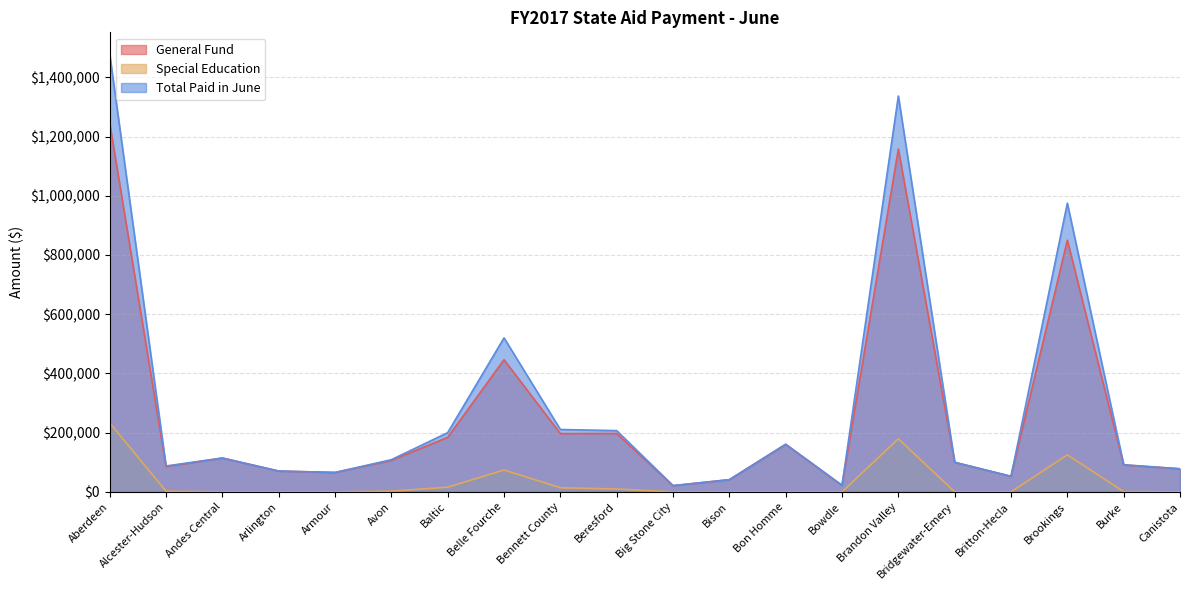

What are all the series names shown in the legend?

General Fund, Special Education, Total Paid in June